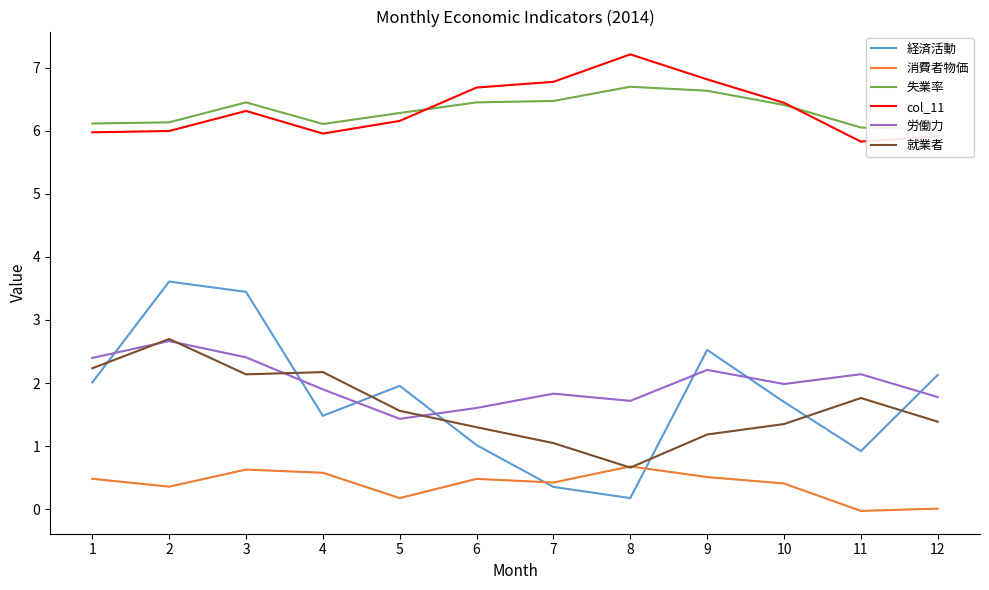

Reading left to right, what are all the values shown in this chart?

経済活動: 1=2.0	2=3.6	3=3.4	4=1.5	5=2.0	6=1.0	7=0.4	8=0.2	9=2.5	10=1.7	11=0.9	12=2.1
消費者物価: 1=0.5	2=0.4	3=0.6	4=0.6	5=0.2	6=0.5	7=0.4	8=0.7	9=0.5	10=0.4	11=-0.0	12=0.0
失業率: 1=6.1	2=6.1	3=6.5	4=6.1	5=6.3	6=6.5	7=6.5	8=6.7	9=6.6	10=6.4	11=6.1	12=6.0
col_11: 1=6.0	2=6.0	3=6.3	4=6.0	5=6.2	6=6.7	7=6.8	8=7.2	9=6.8	10=6.4	11=5.8	12=5.9
労働力: 1=2.4	2=2.7	3=2.4	4=1.9	5=1.4	6=1.6	7=1.8	8=1.7	9=2.2	10=2.0	11=2.1	12=1.8
就業者: 1=2.2	2=2.7	3=2.1	4=2.2	5=1.6	6=1.3	7=1.0	8=0.7	9=1.2	10=1.3	11=1.8	12=1.4